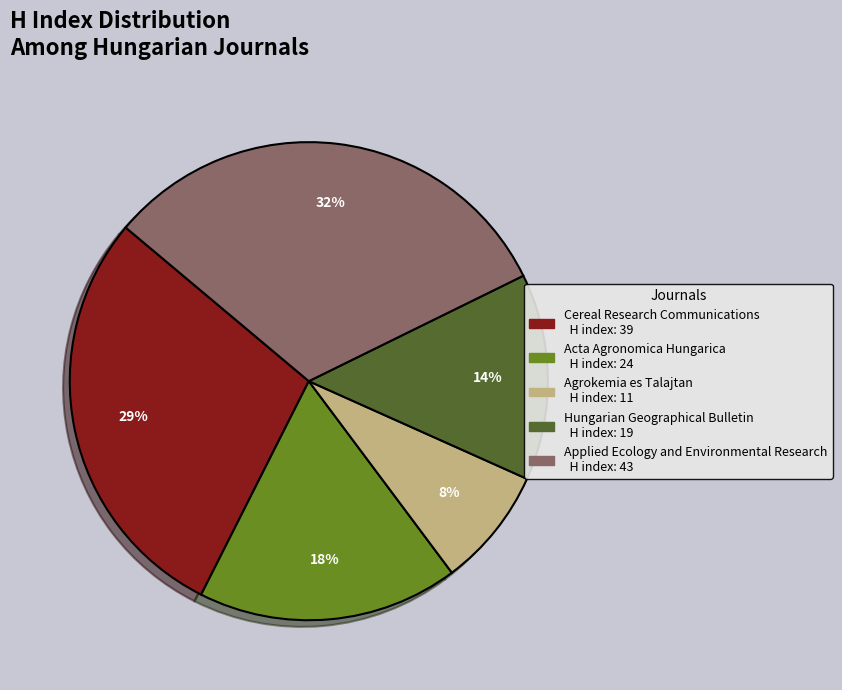

To the nearest percent, what is the combined percentage of Agrokemia es Talajtan and Acta Agronomica Hungarica?

26%